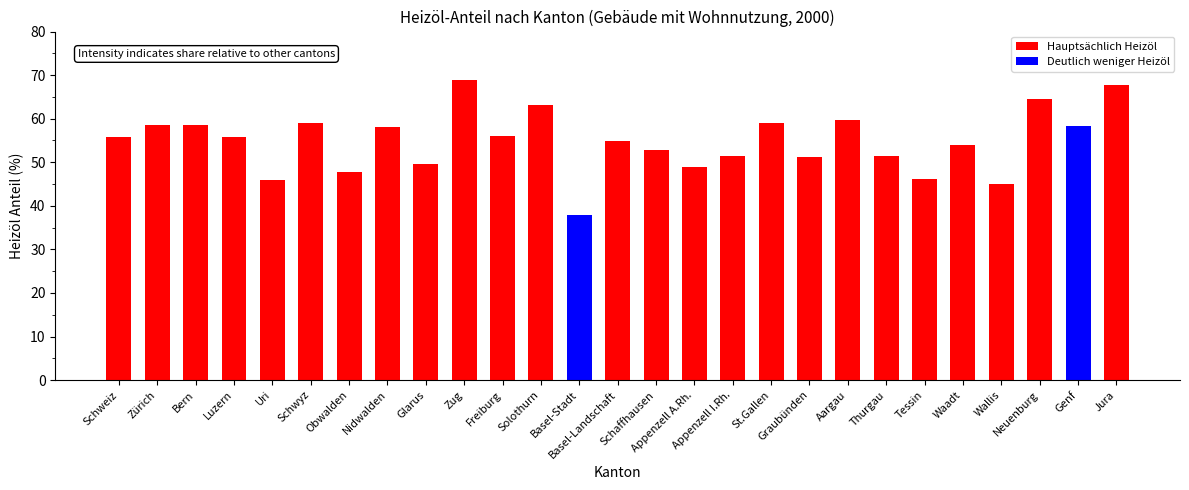

What is the greatest value displayed?

68.9